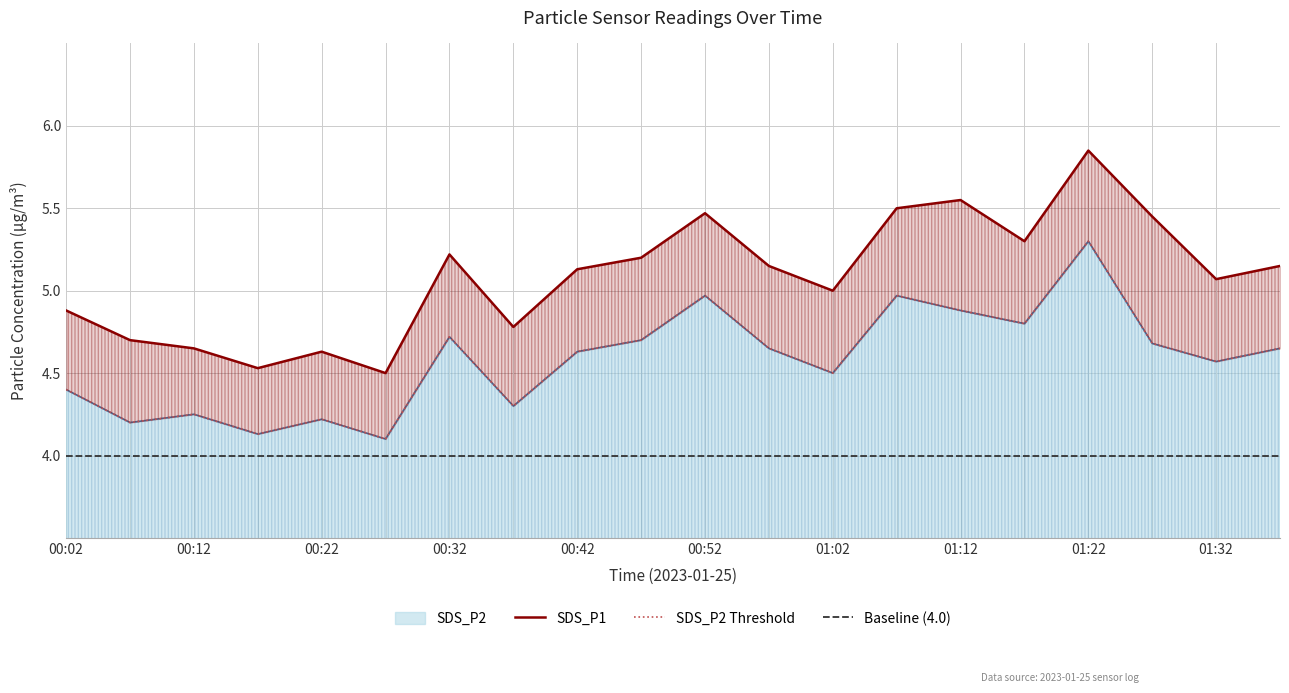

True or false: SDS_P2 and SDS_P1 cross at least once.

False